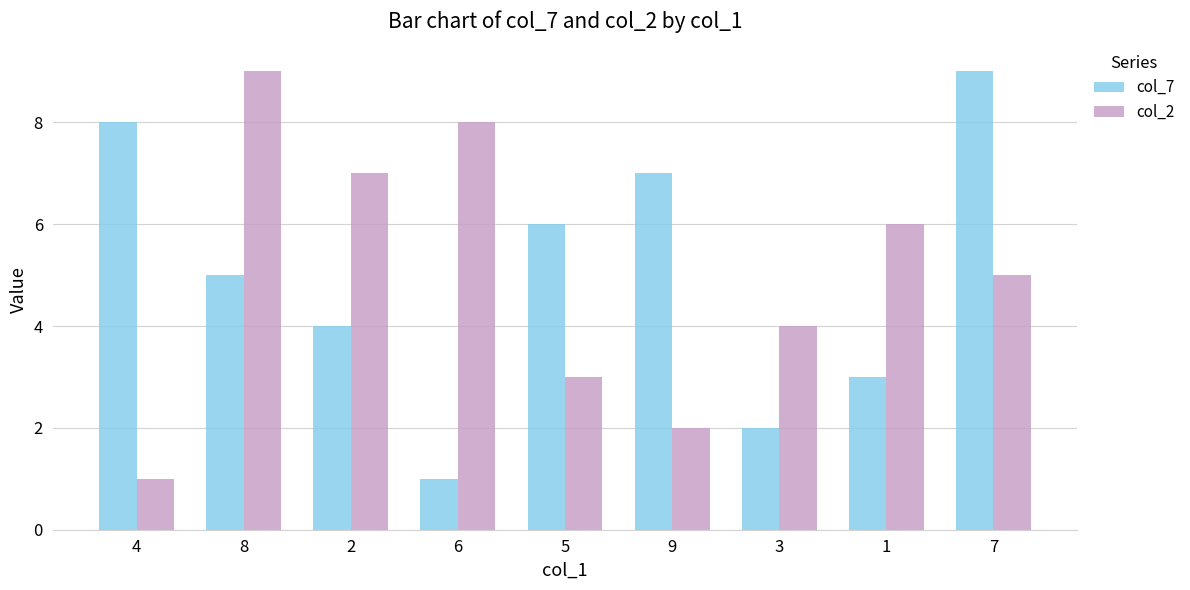

Is it true that col_7 equals 0 at 6?

False